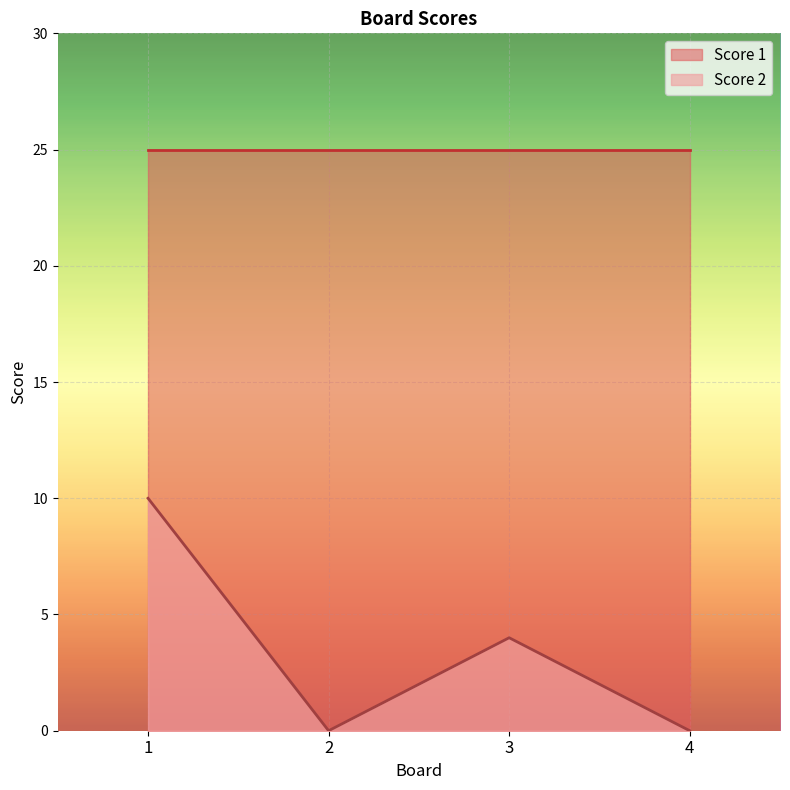

What is the change in value from 1 to 3?

-6